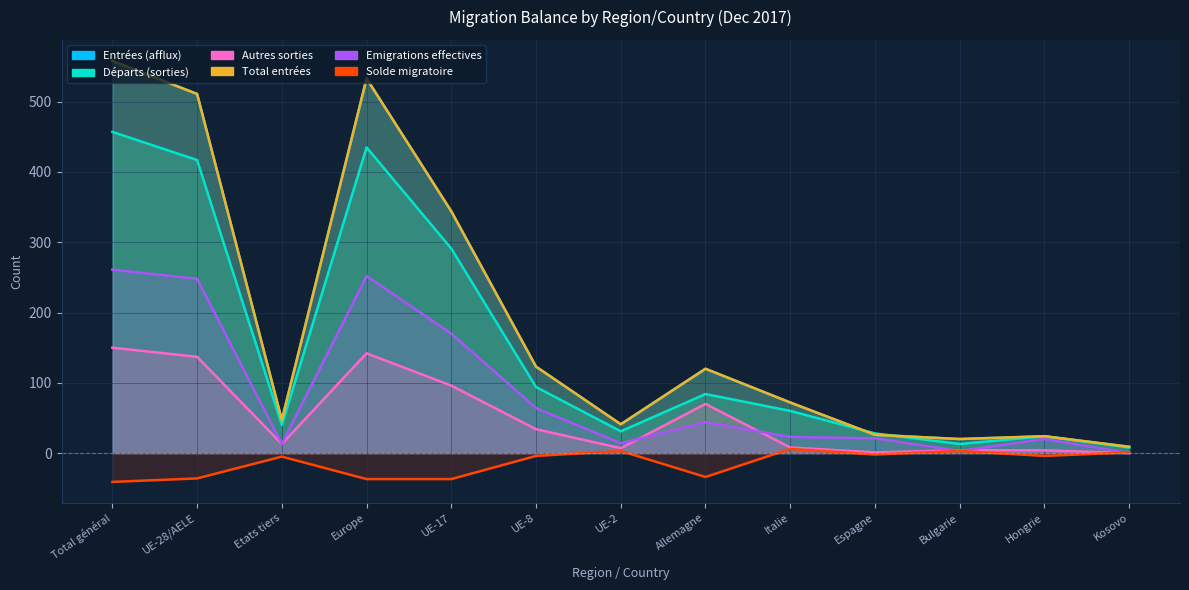

What is the difference between the Autres sorties values at Bulgarie and UE-2?

3